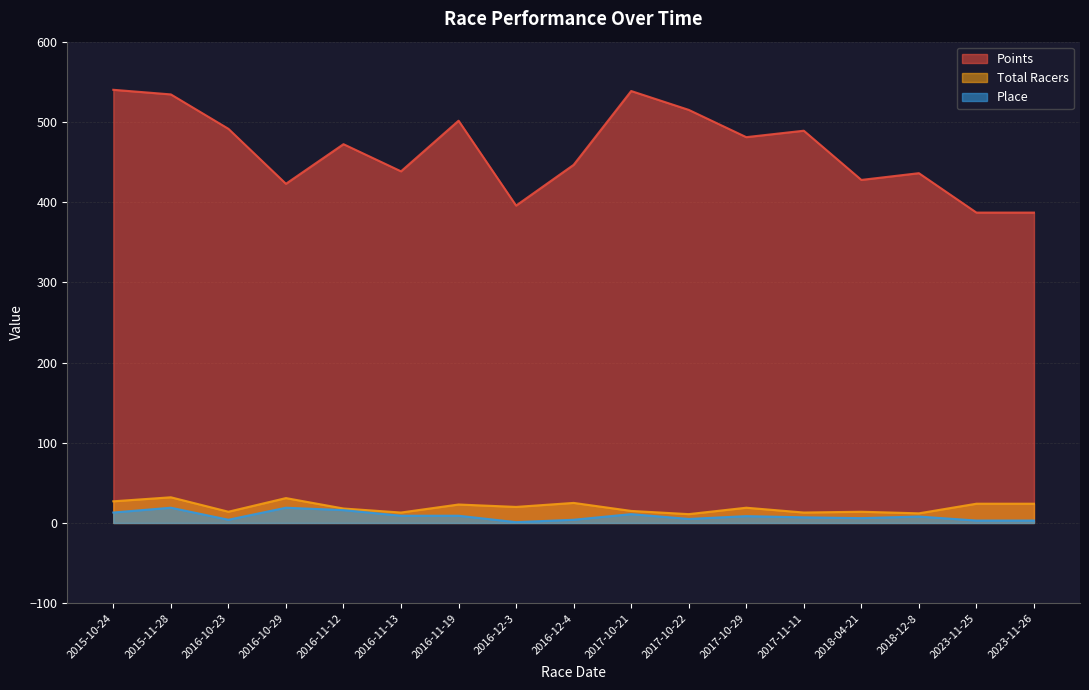

How many lines are shown in the chart?

3